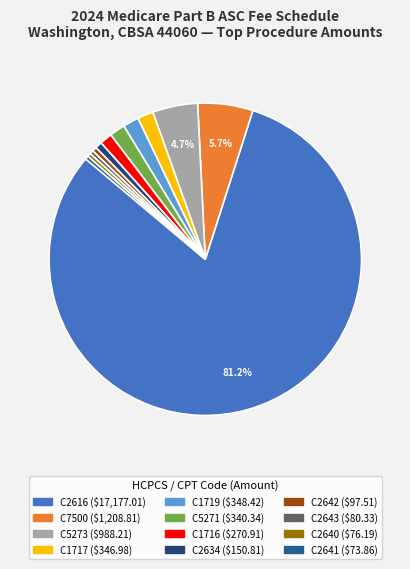

Rank the categories by value from lowest to highest.

C2641, C2640, C2643, C2642, C2634, C1716, C5271, C1717, C1719, C5273, C7500, C2616